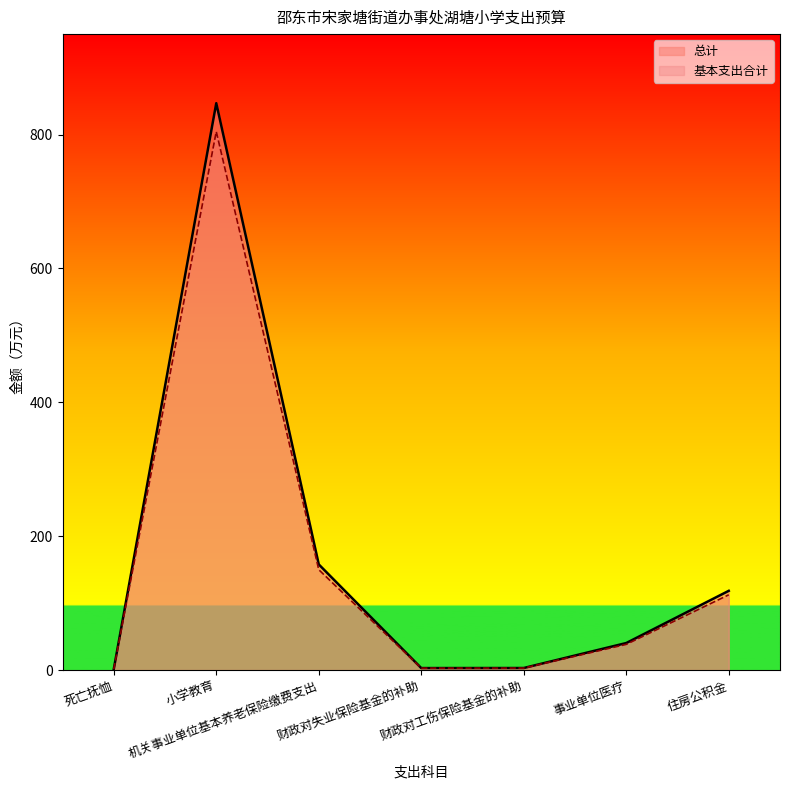

How many values in the 基本支出合计 series are below 40?

3